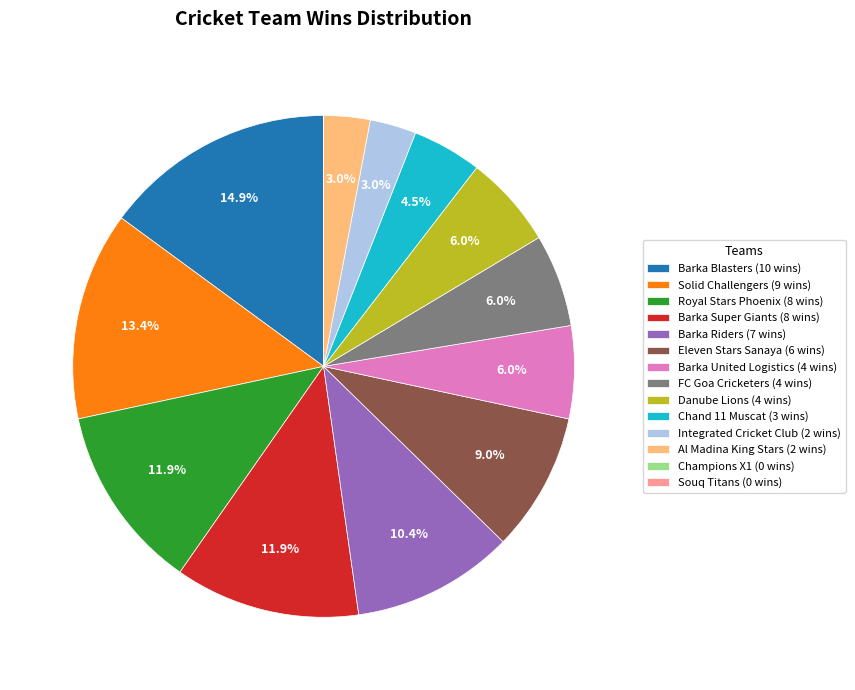

Which category has the biggest portion of the pie?

Barka Blasters